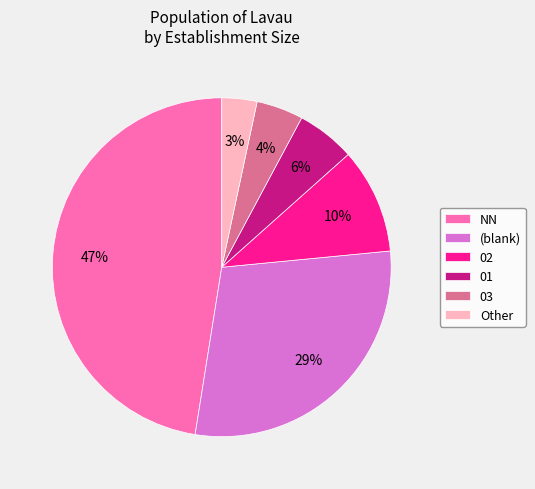

To the nearest percent, what is the difference between the 03 and NN slice percentages?

43%